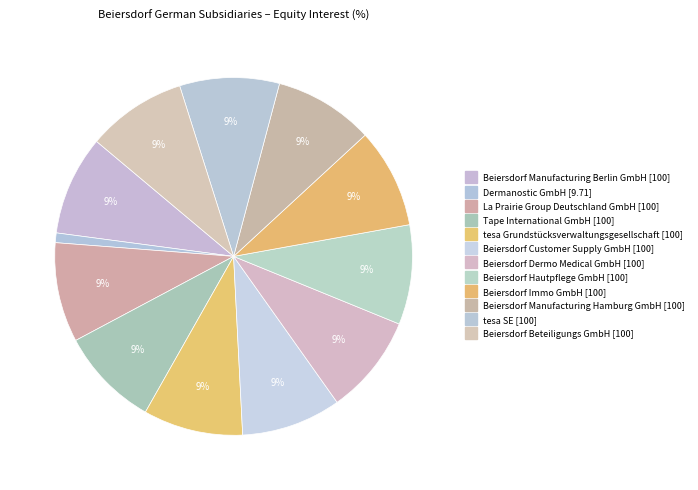

What percentage is NOT represented by Beiersdorf Dermo Medical GmbH?

91.0%